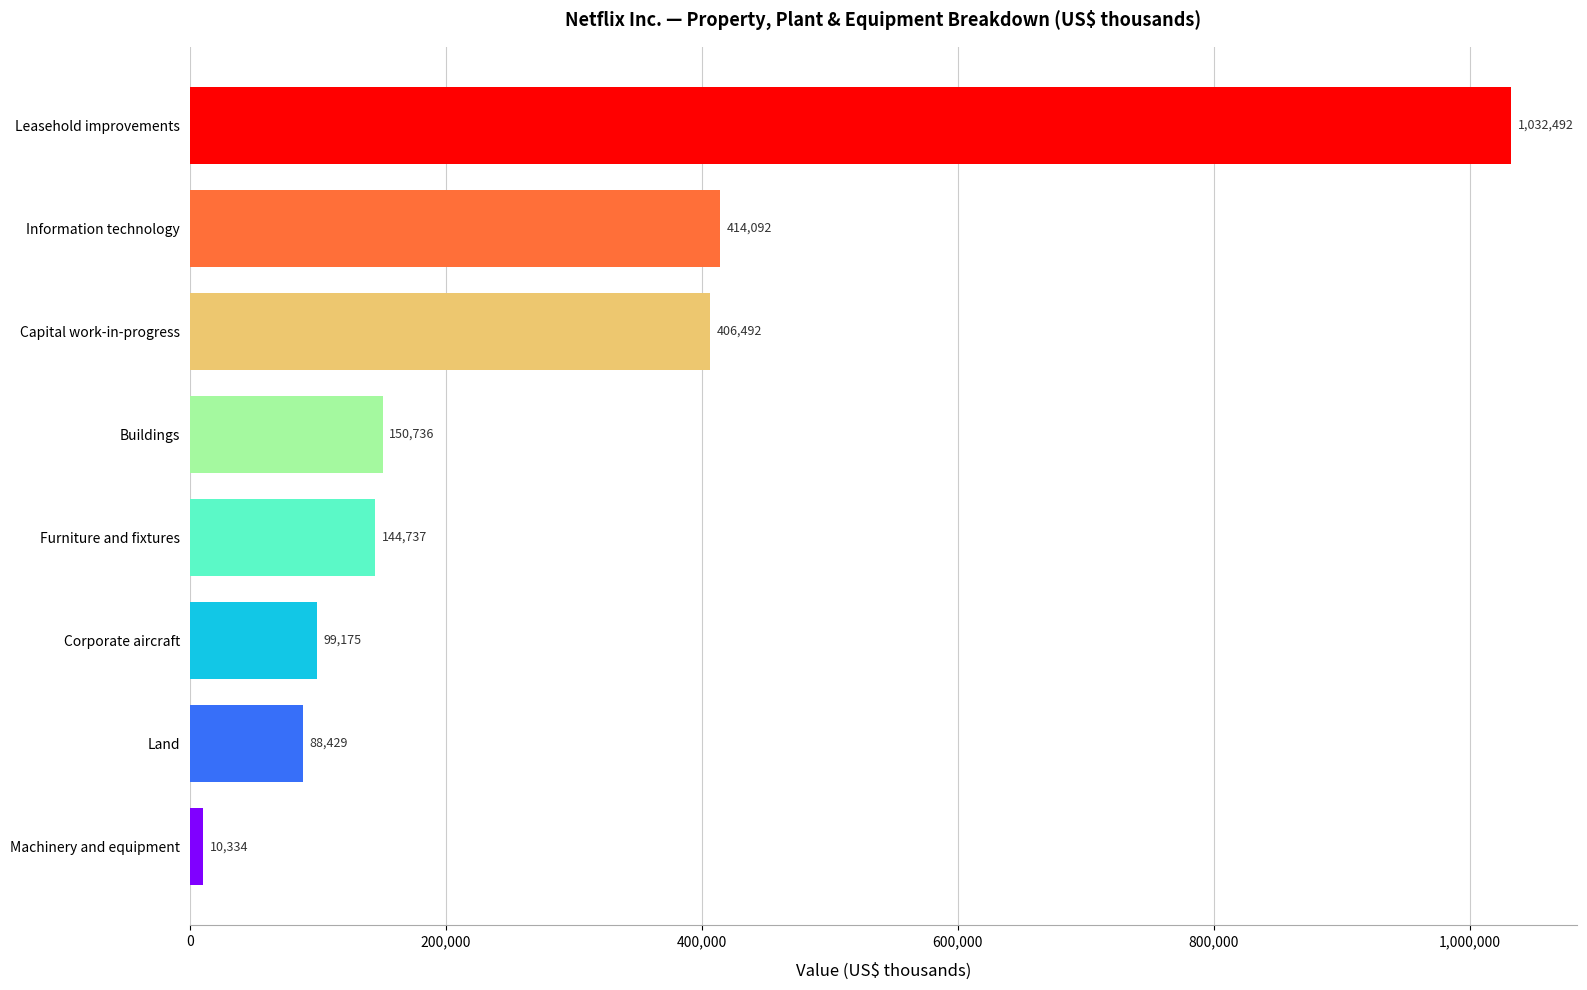

What is the change in value from Land to Furniture and fixtures?

+56308